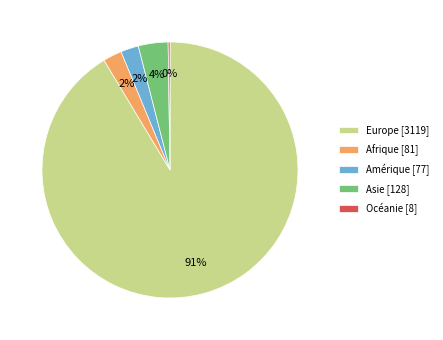

What percentage is the Asie slice, to the nearest percent?

4%